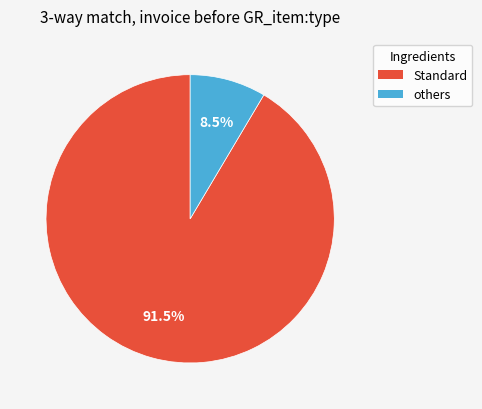

Does any single category account for the majority?

Yes